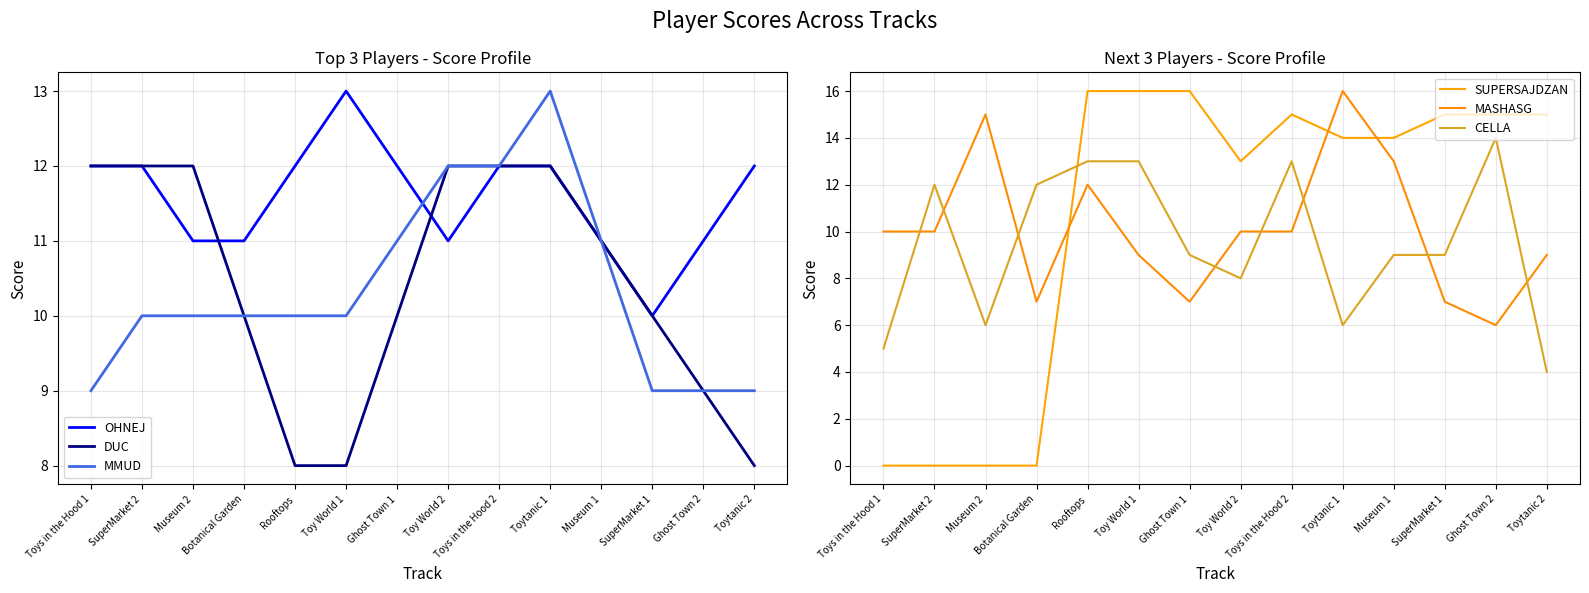

Does the chart have visible grid lines?

Yes